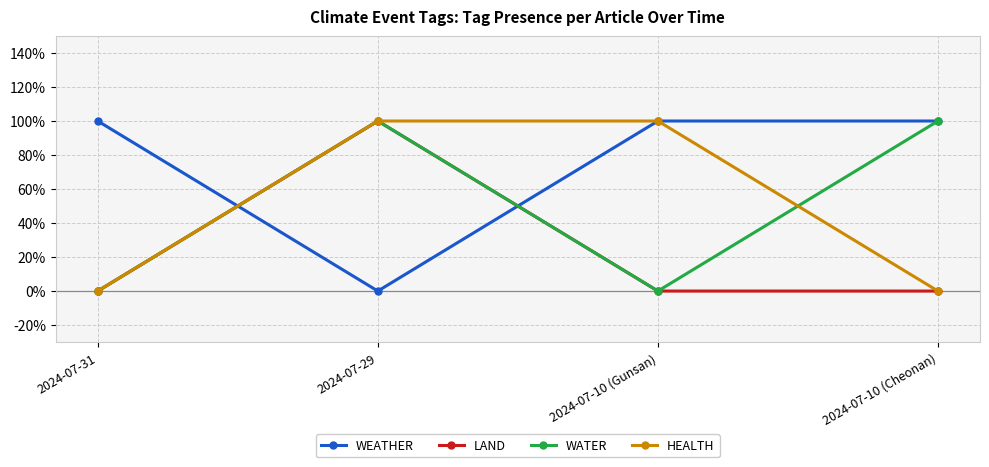

Which series has the largest total across all categories?

WEATHER